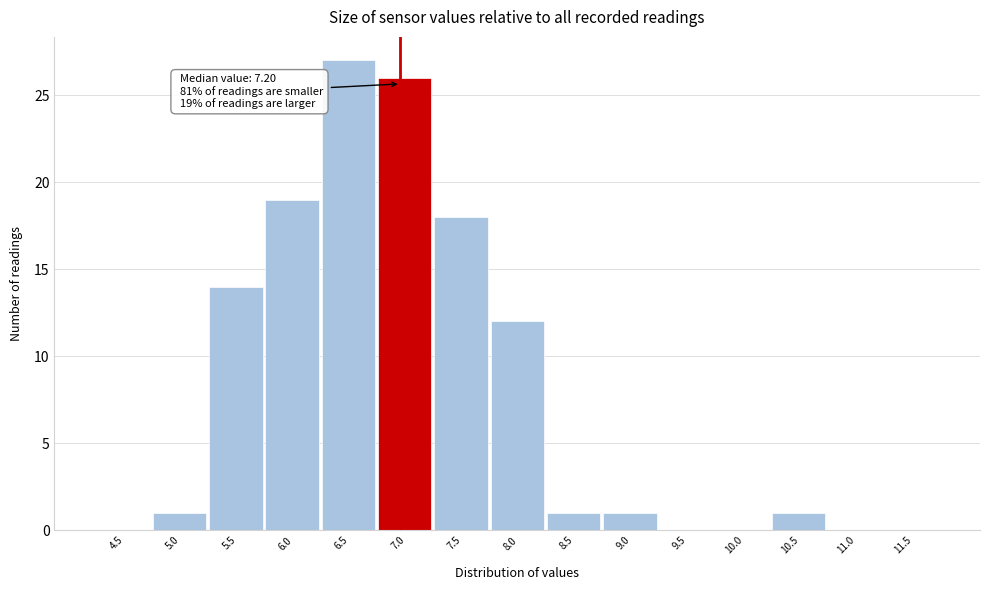

Reading left to right, transcribe all the data shown in this chart.

4.5=0	5.0=1	5.5=14	6.0=19	6.5=27	7.0=26	7.5=18	8.0=12	8.5=1	9.0=1	9.5=0	10.0=0	10.5=1	11.0=0	11.5=0